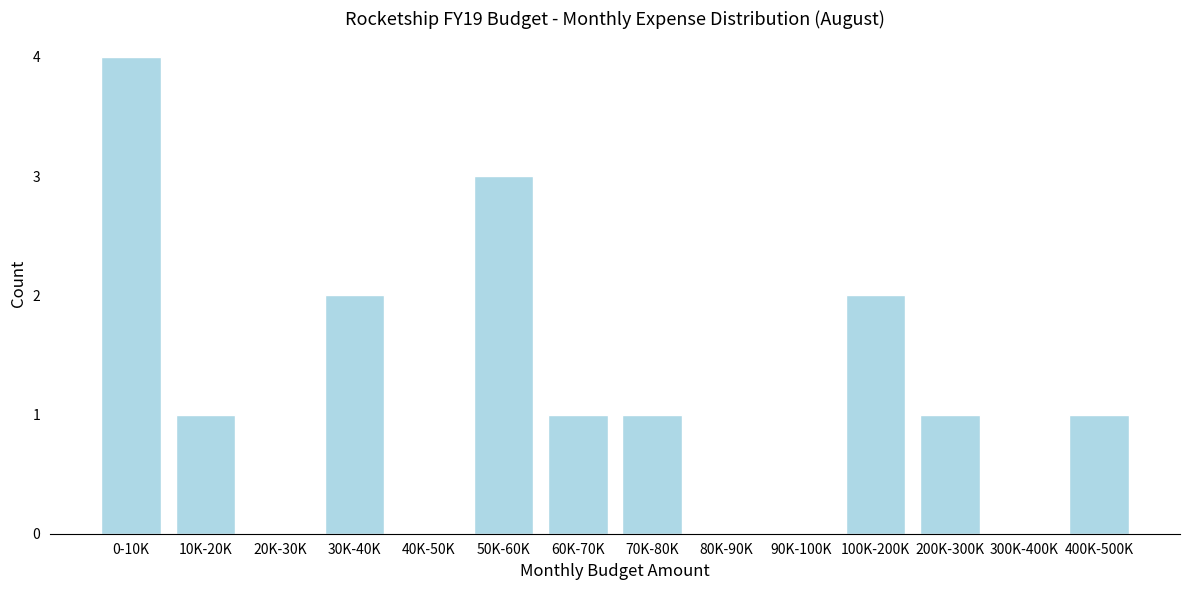

Reading right to left, extract all data points from this chart.

400K-500K=1	300K-400K=0	200K-300K=1	100K-200K=2	90K-100K=0	80K-90K=0	70K-80K=1	60K-70K=1	50K-60K=3	40K-50K=0	30K-40K=2	20K-30K=0	10K-20K=1	0-10K=4